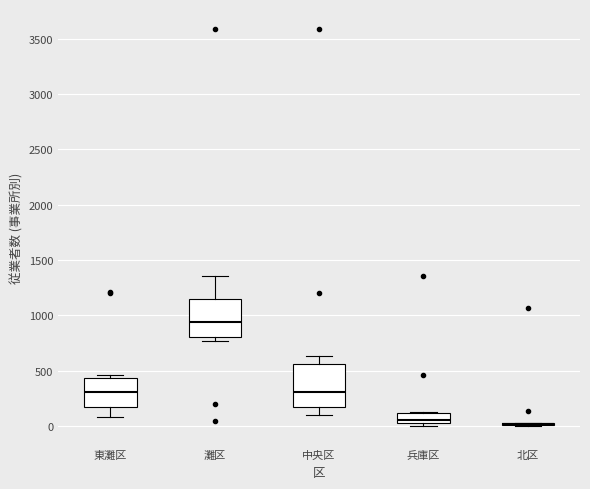

Reading left to right, transcribe this box plot: for each box, give where its median line is, the range the box spans, and where its two whiskers end, as read against the y-axis. The values are not printed on the chart, so give them approximately, as read against the axis.

東灘区: median 300, box 150 to 450, whiskers 100 to 450 (just above the box's upper edge)
灘区: median 950, box 800 to 1150, whiskers 750 to 1350
中央区: median 300, box 150 to 550, whiskers 100 to 650
兵庫区: median 50 (just above the box's lower edge), box 50 to 100, whiskers 0 to 150
北区: box collapsed to a line at 0, whiskers 0 to 50